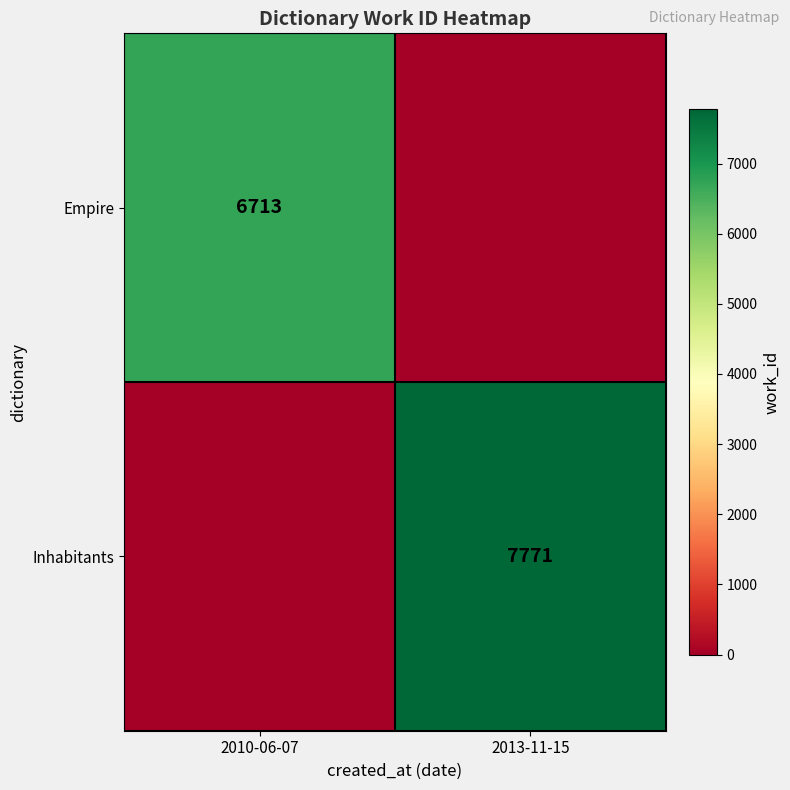

The Empire series shows 3011 at 2010-06-07. True or false?

False